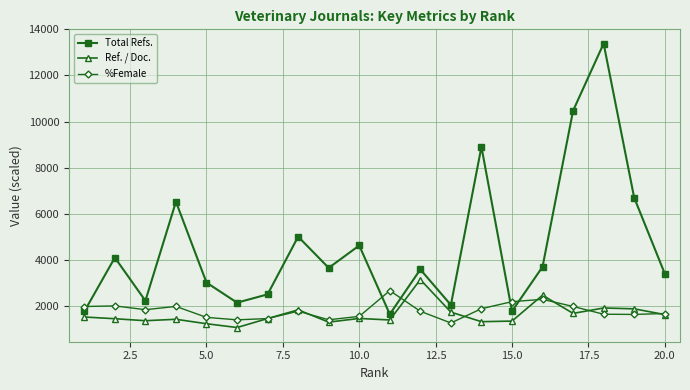

What is the value of the %Female point at the 5th from the left?

1500.0